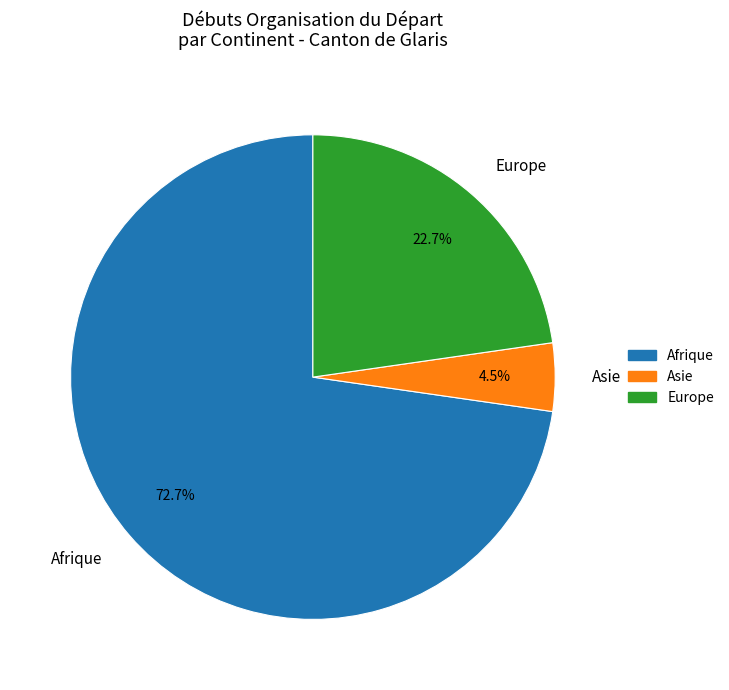

To the nearest percent, what is the difference between the largest and smallest slice percentages?

68%